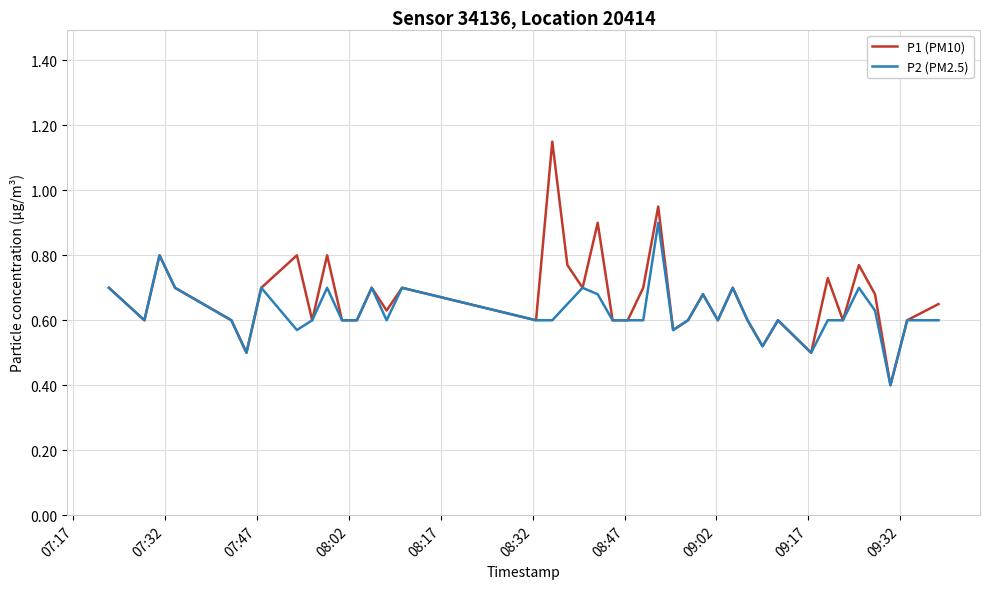

What is the lowest value of the P2 (PM2.5) series?

0.4